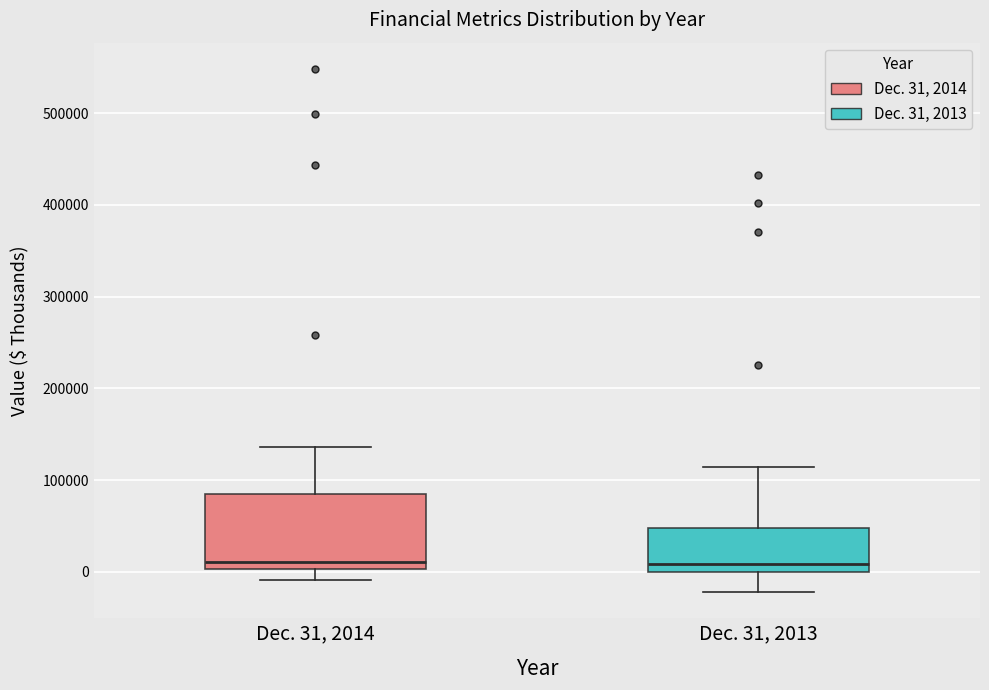

Reading left to right, transcribe this box plot: for each box, give where its median line is, the range the box spans, and where its two whiskers end, as read against the y-axis. The values are not printed on the chart, so give them approximately, as read against the axis.

Dec. 31, 2014: median 10000, box 0 to 90000, whiskers -10000 to 140000
Dec. 31, 2013: median 10000, box 0 to 50000, whiskers -20000 to 110000